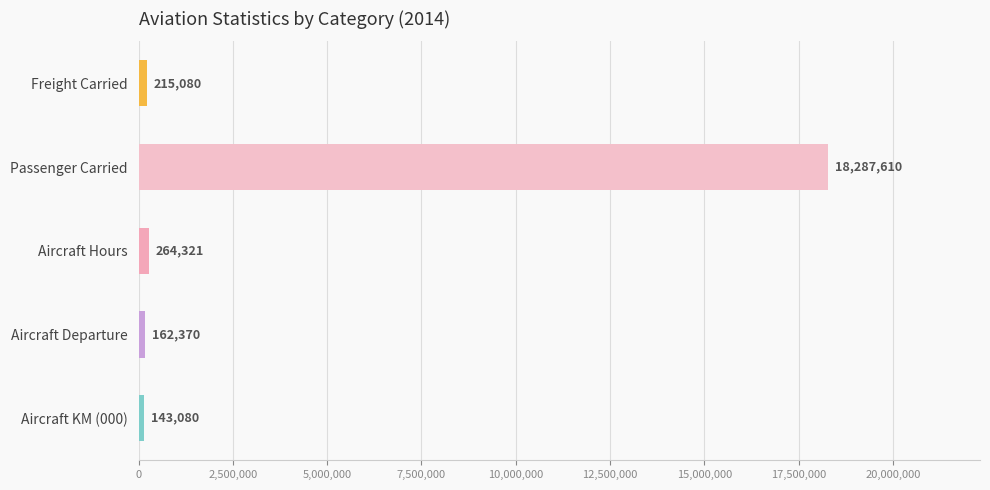

What is the minimum value shown in the chart?

143080